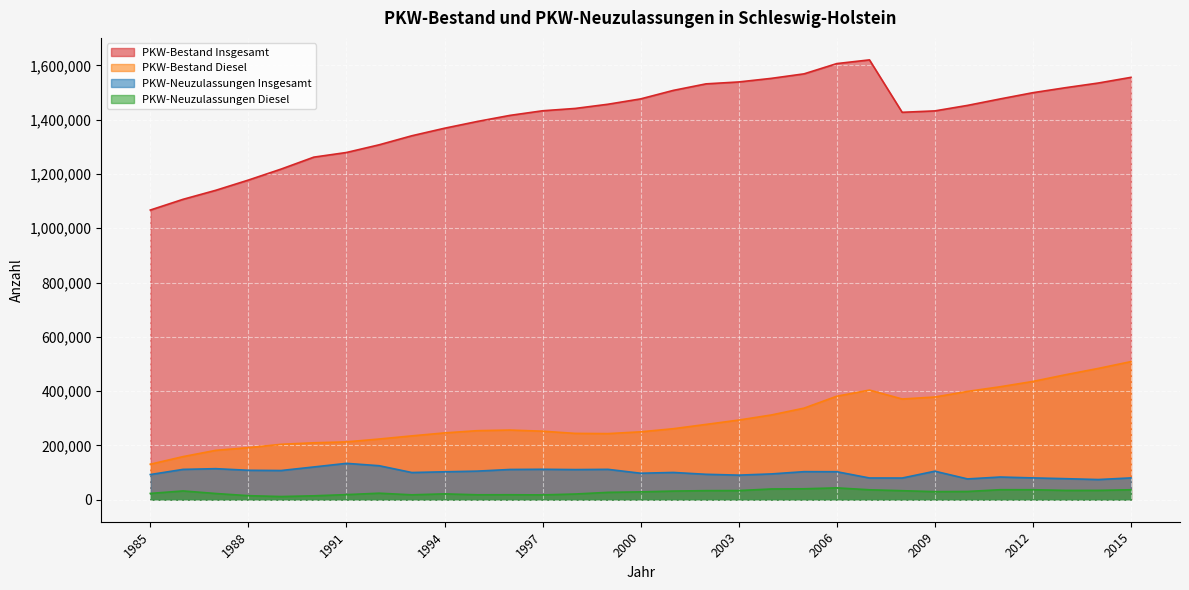

How many values in the PKW-Neuzulassungen Insgesamt series are below 102892?

15